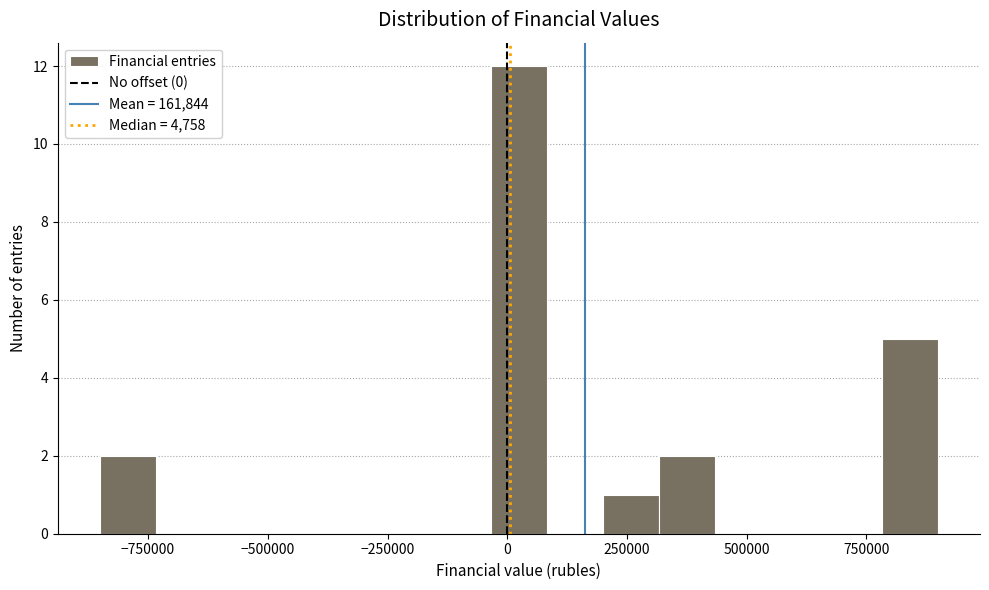

Around what value on the x-axis is the tallest bar? Give the approximate position of its centre, as read against the axis.

0